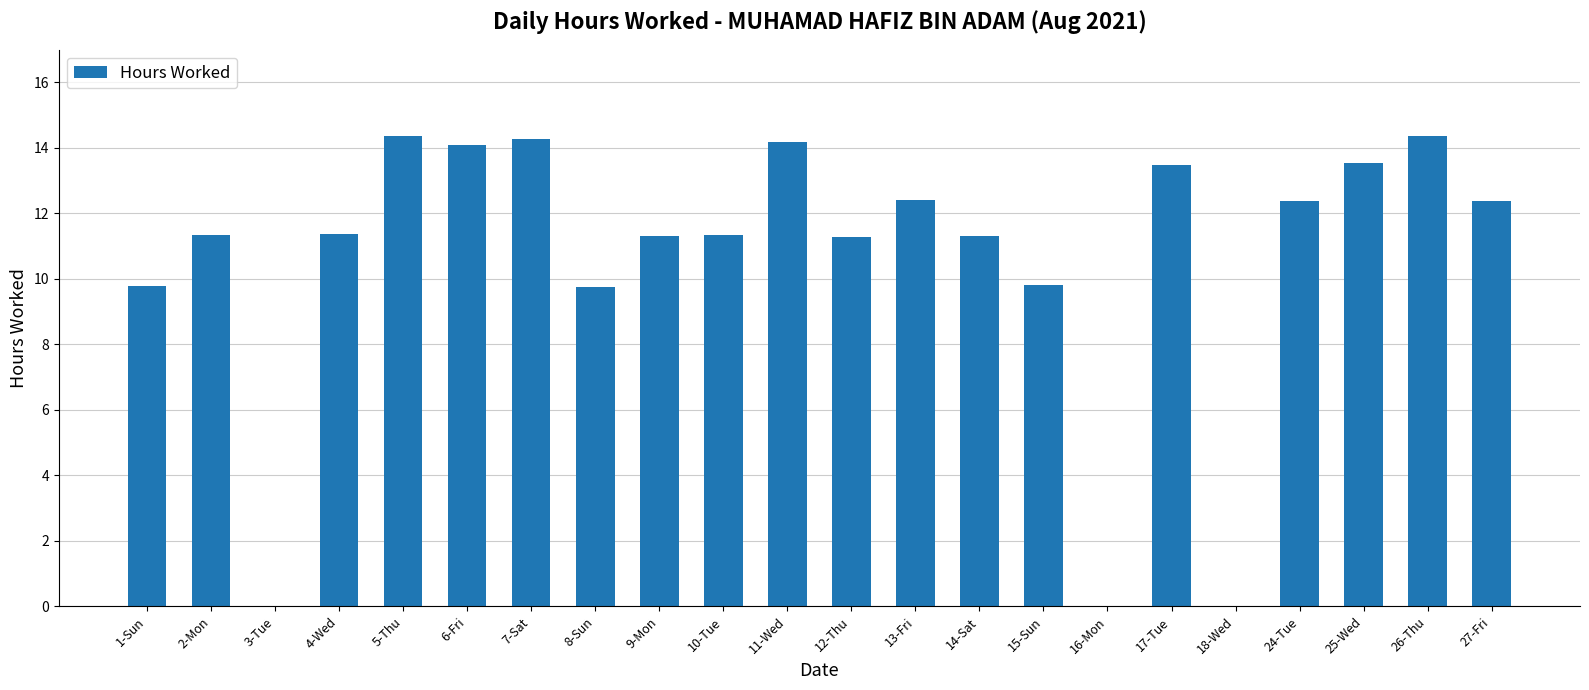

Which has a higher value, 15-Sun or 11-Wed?

11-Wed